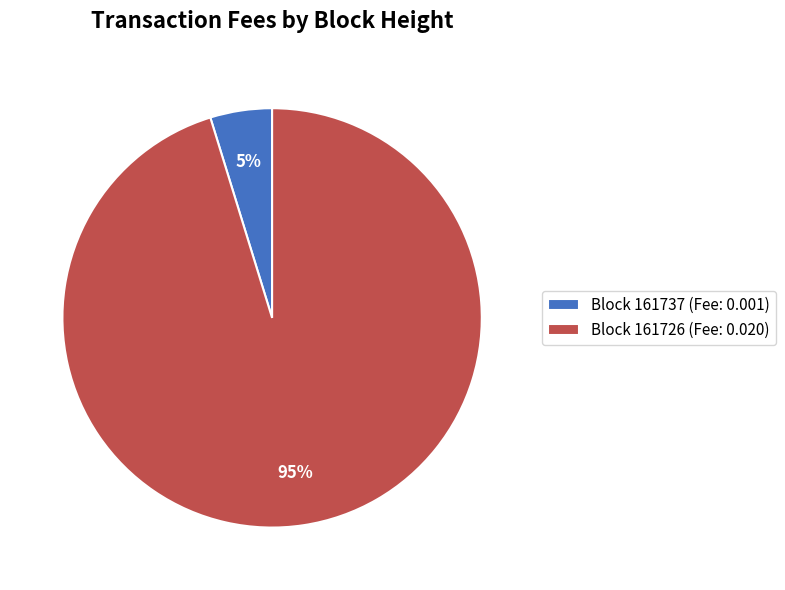

Rank the categories by value from highest to lowest.

Block 161726 (Fee: 0.020), Block 161737 (Fee: 0.001)